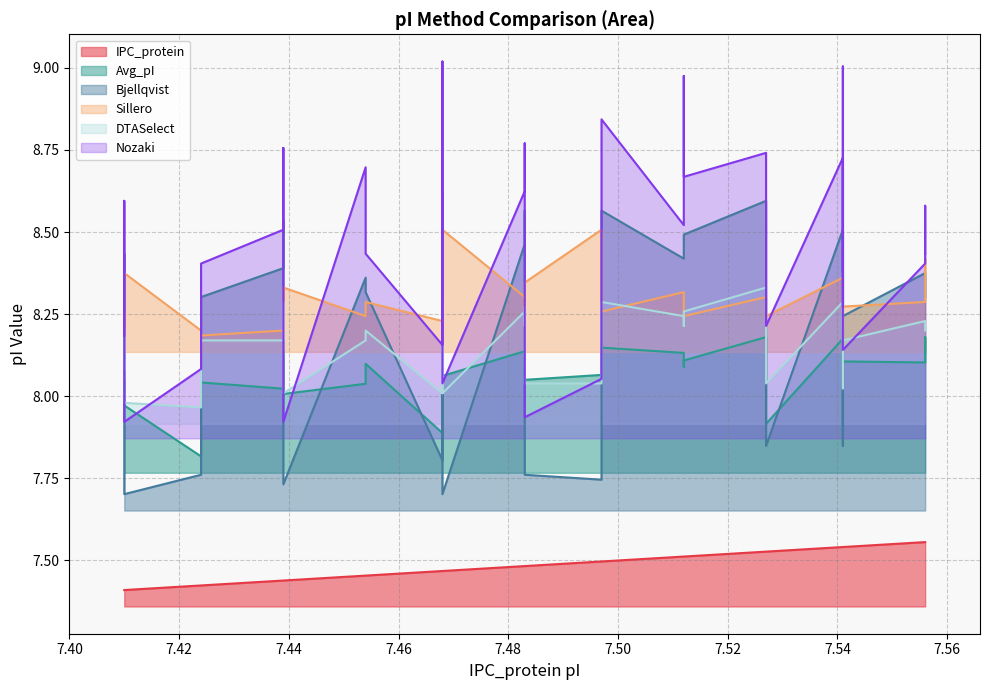

Is it true that IPC_protein equals 13.2 at 7.41?

False